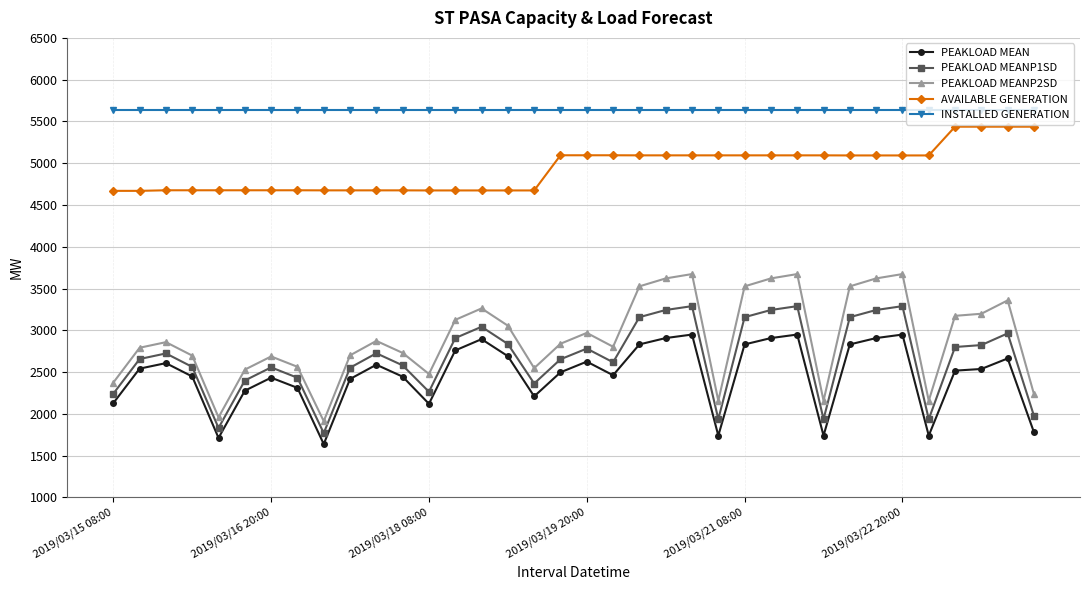

Which series has the largest range (max minus min)?

PEAKLOAD MEANP2SD